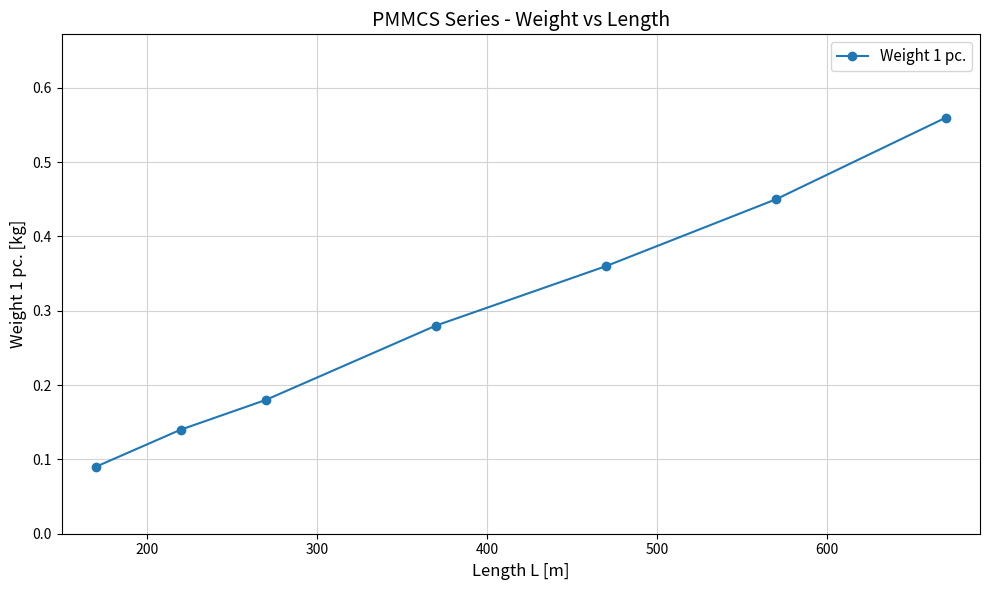

True or false: there are more than 0 points higher than both neighbors.

False